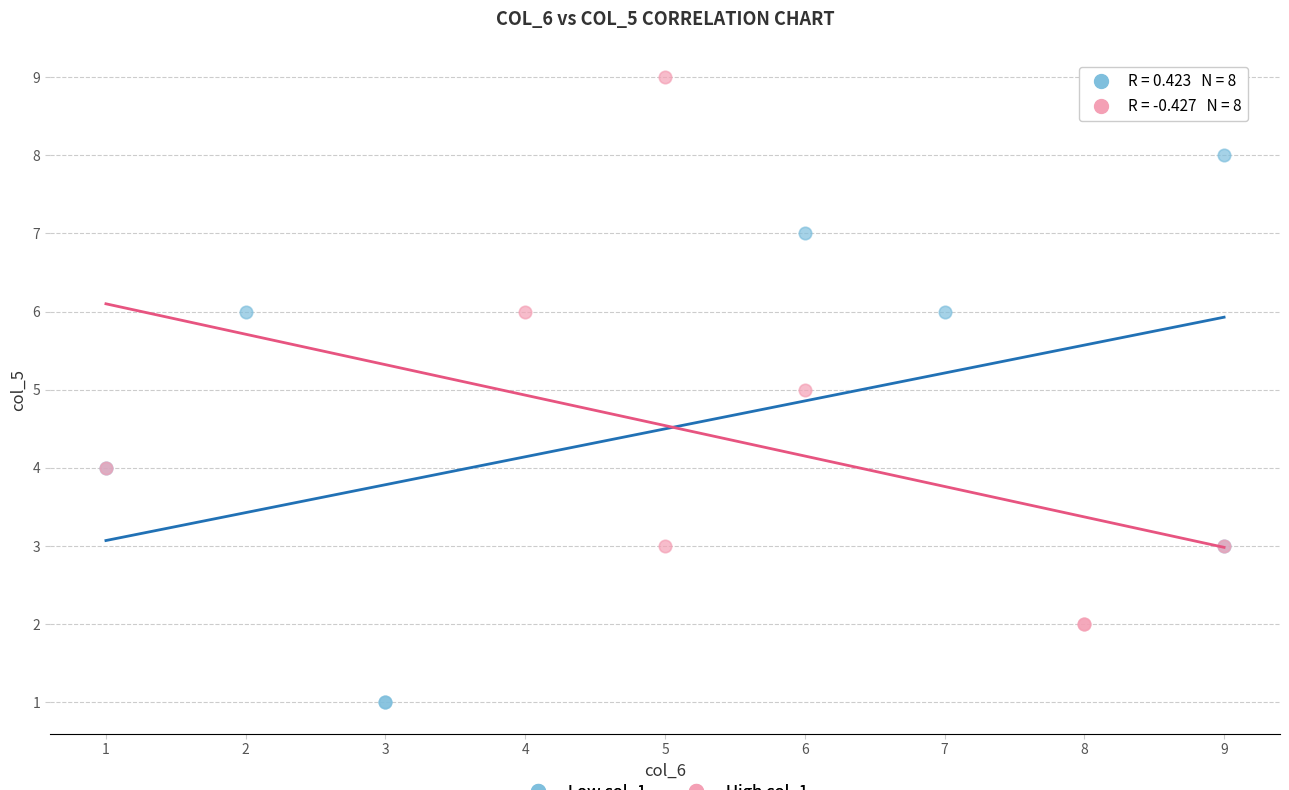

Which series reaches the maximum Y coordinate?

High col_1